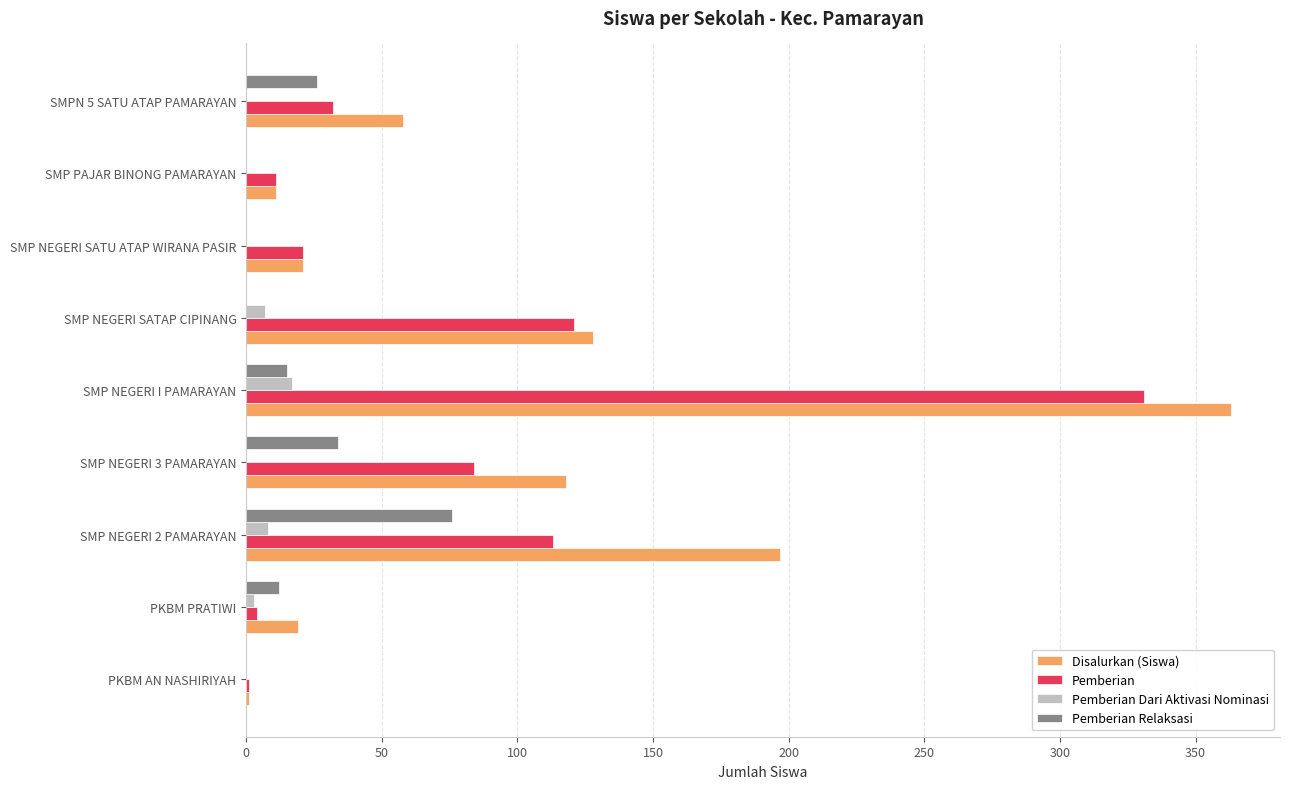

What is the highest value of the Pemberian Relaksasi series?

76